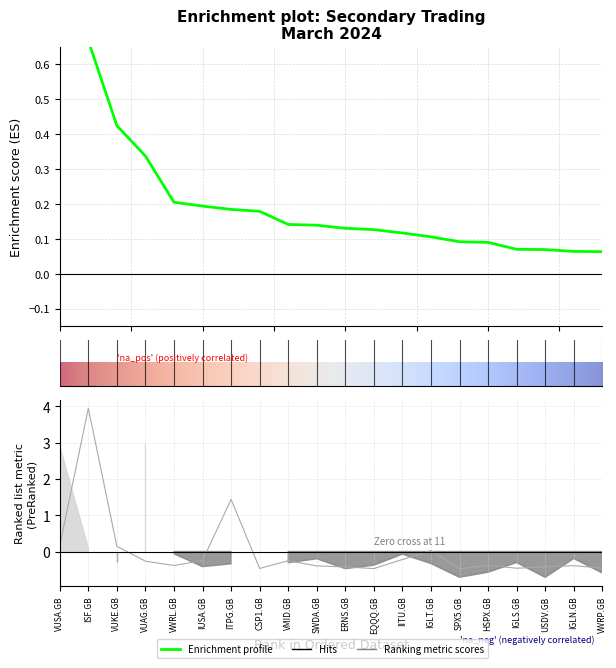

At which label does Volume reach its peak?

ISF.GB